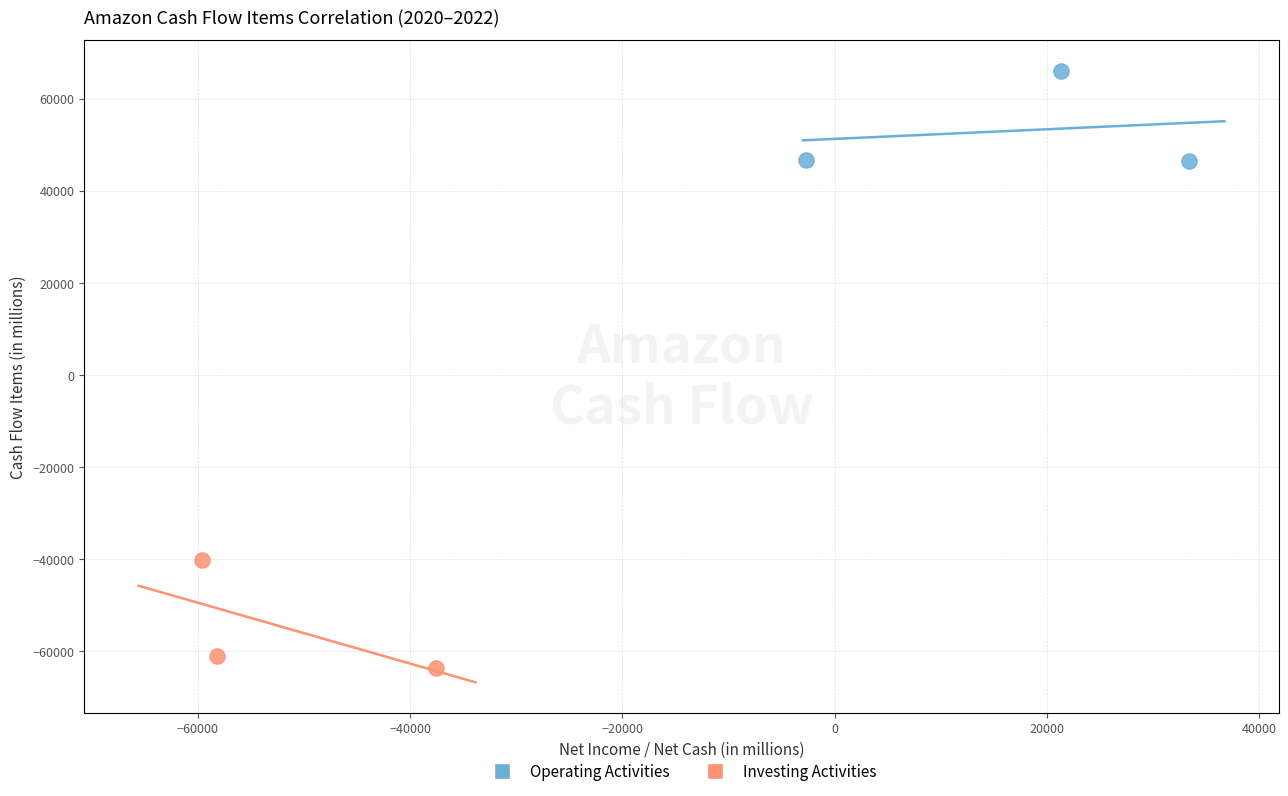

Which series has the largest Y range (max minus min)?

Investing Activities